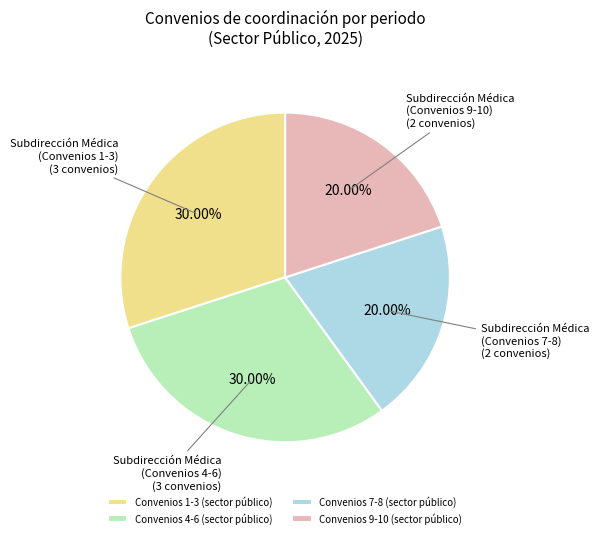

Combined, do Convenios 4-6 (sector público) and Convenios 1-3 (sector público) account for over 50%?

Yes